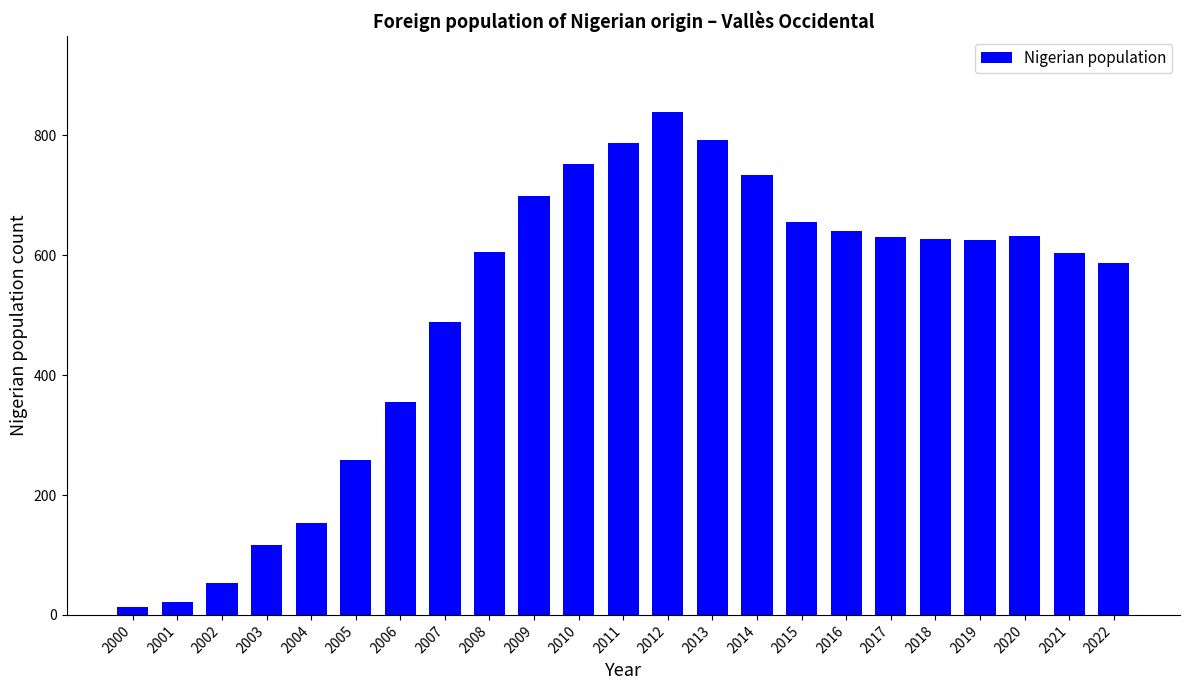

Which has a higher value, 2007 or 2019?

2019